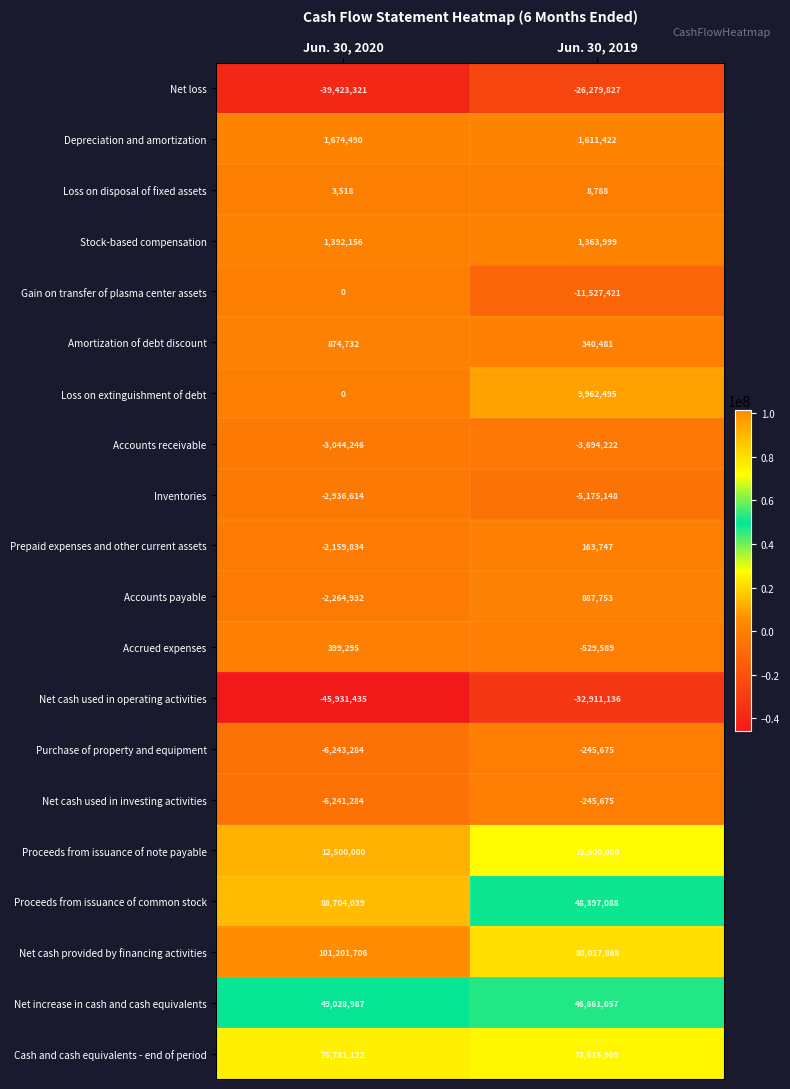

What is the difference between the maximum and minimum values in the Gain on transfer of plasma center assets series?

11527421